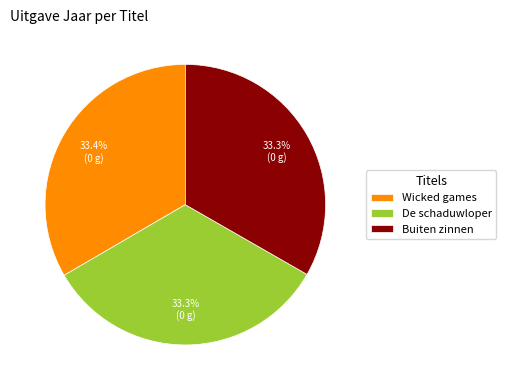

Do Buiten zinnen and De schaduwloper together represent more than half of the pie?

Yes